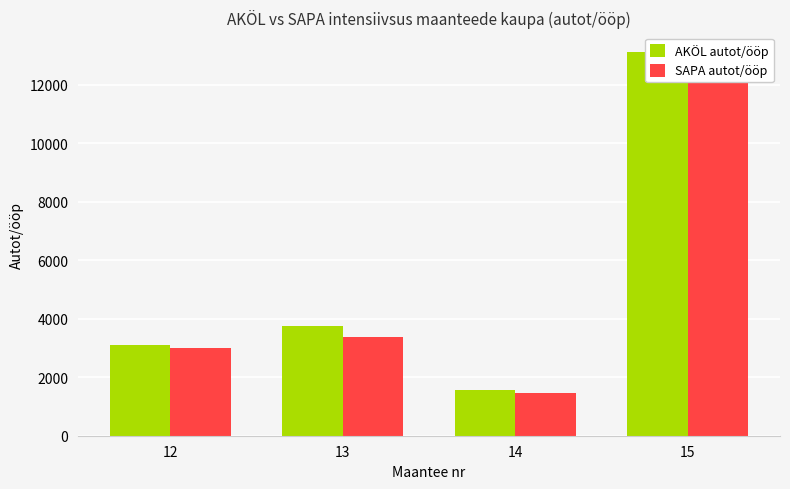

List the series in order of their overall mean, lowest first.

SAPA autot/ööp, AKÖL autot/ööp